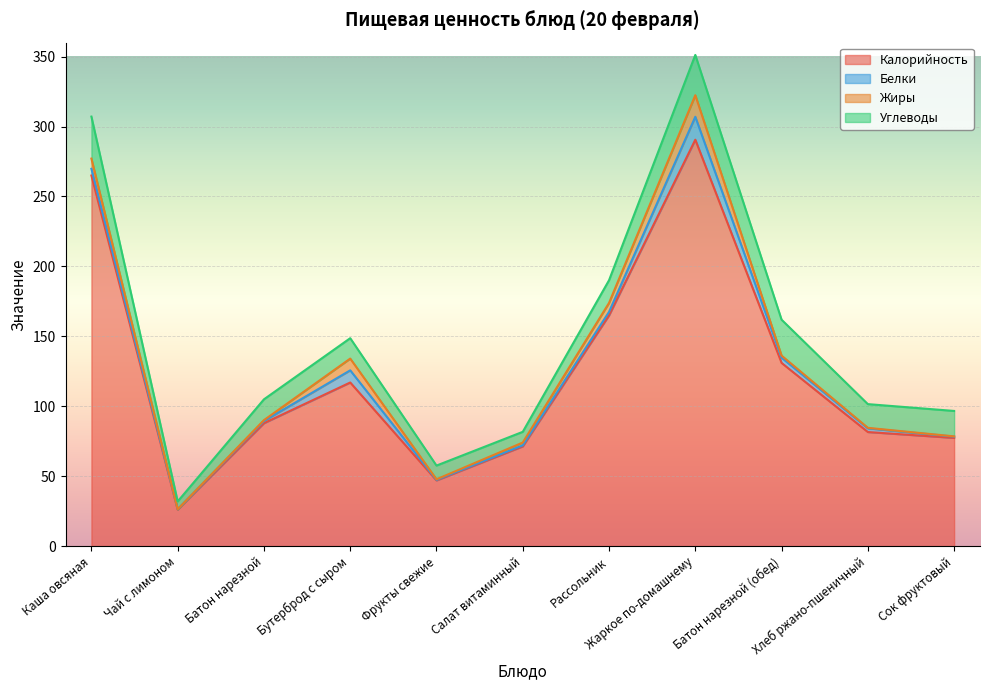

True or false: Жиры has a value of 1.4 at Батон нарезной (обед).

True